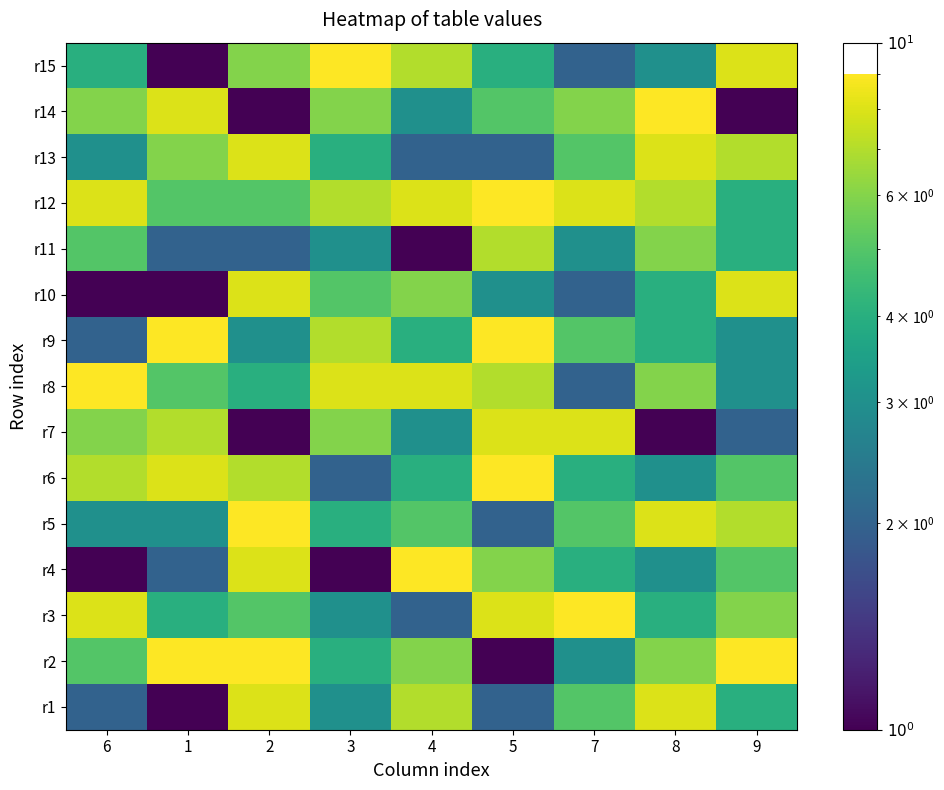

Reading right to left, list all the values displayed in this chart.

r1: 9=4	8=8	7=5	5=2	4=7	3=3	2=8	1=1	6=2
r2: 9=9	8=6	7=3	5=1	4=6	3=4	2=9	1=9	6=5
r3: 9=6	8=4	7=9	5=8	4=2	3=3	2=5	1=4	6=8
r4: 9=5	8=3	7=4	5=6	4=9	3=1	2=8	1=2	6=1
r5: 9=7	8=8	7=5	5=2	4=5	3=4	2=9	1=3	6=3
r6: 9=5	8=3	7=4	5=9	4=4	3=2	2=7	1=8	6=7
r7: 9=2	8=1	7=8	5=8	4=3	3=6	2=1	1=7	6=6
r8: 9=3	8=6	7=2	5=7	4=8	3=8	2=4	1=5	6=9
r9: 9=3	8=4	7=5	5=9	4=4	3=7	2=3	1=9	6=2
r10: 9=8	8=4	7=2	5=3	4=6	3=5	2=8	1=1	6=1
r11: 9=4	8=6	7=3	5=7	4=1	3=3	2=2	1=2	6=5
r12: 9=4	8=7	7=8	5=9	4=8	3=7	2=5	1=5	6=8
r13: 9=7	8=8	7=5	5=2	4=2	3=4	2=8	1=6	6=3
r14: 9=1	8=9	7=6	5=5	4=3	3=6	2=1	1=8	6=6
r15: 9=8	8=3	7=2	5=4	4=7	3=9	2=6	1=1	6=4